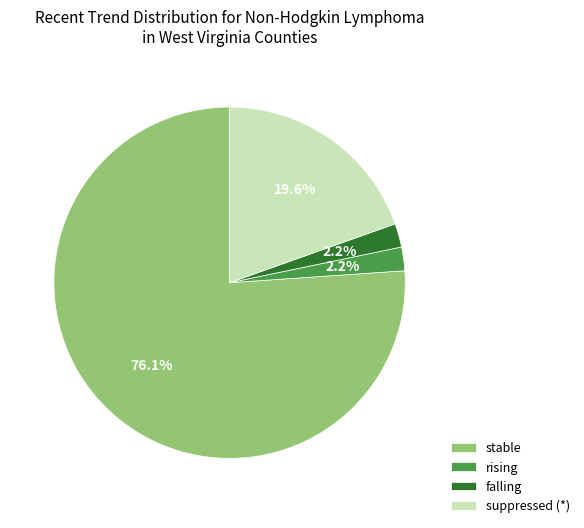

Is it true that rising is 2% of the pie?

True